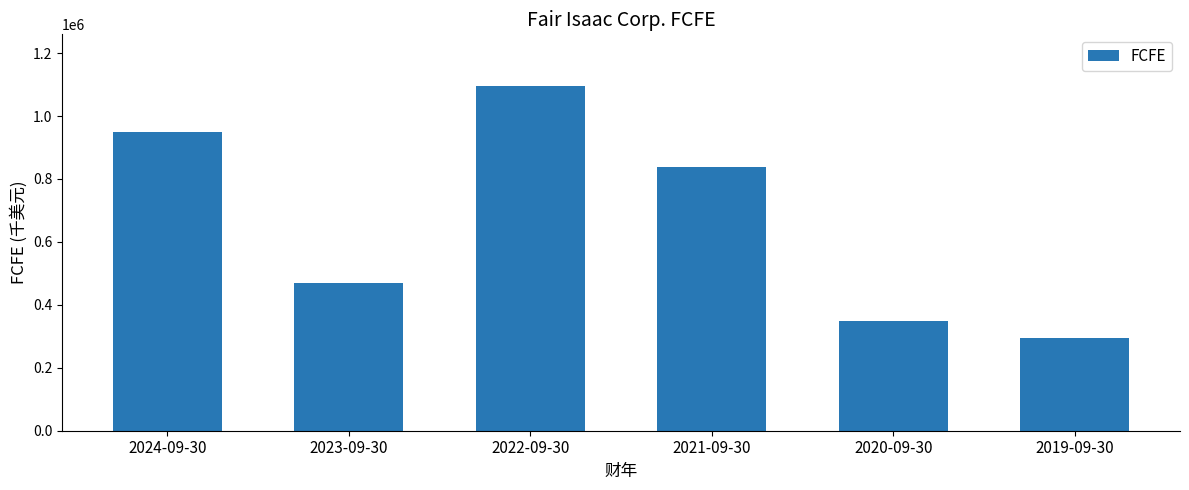

What is the sum of the values at 2020-09-30 and 2019-09-30?

644795